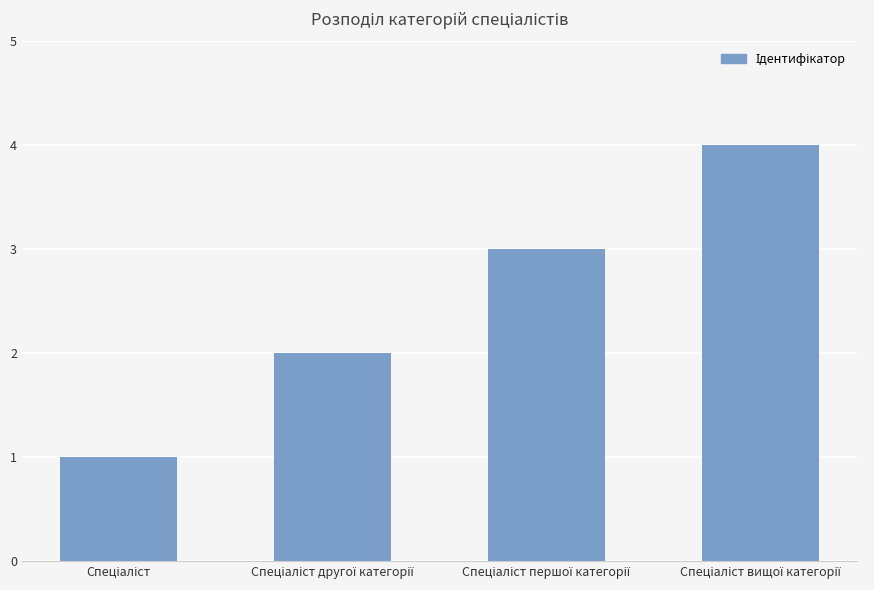

What is the sum of all values?

10